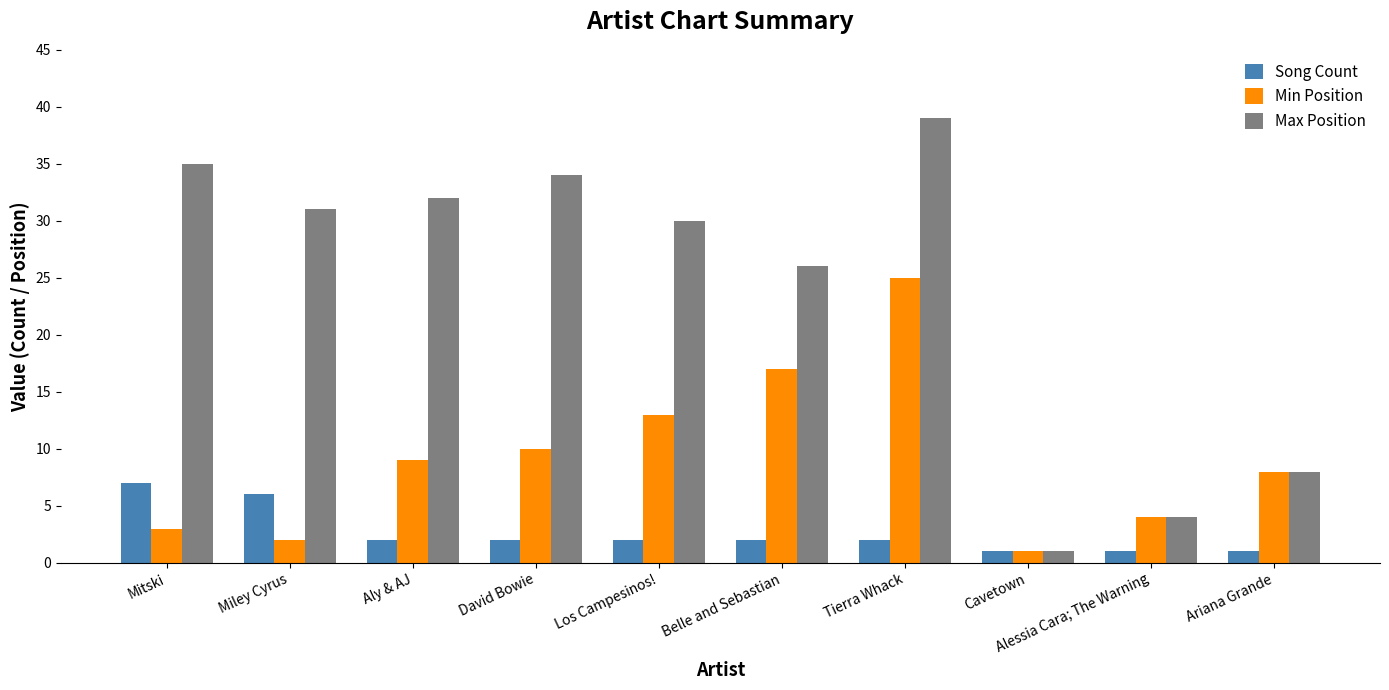

What is the total value across all series at Miley Cyrus?

39